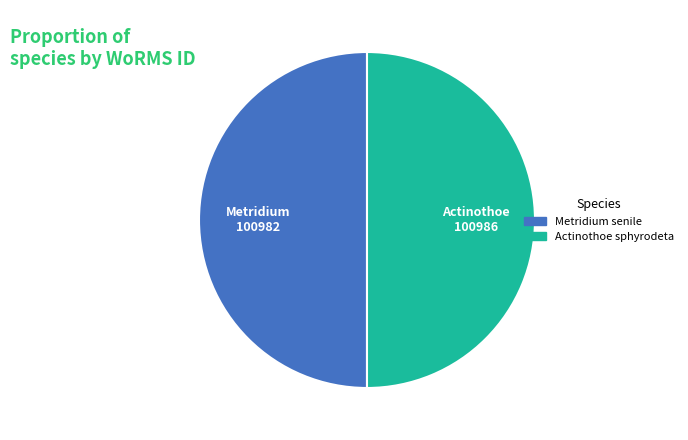

The Metridium senile slice represents 50% of the pie. True or false?

True